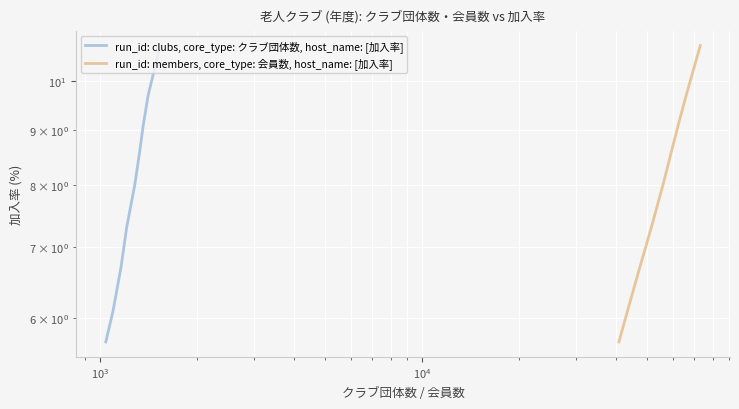

What is the maximum value for run_id: members, core_type: 会員数, host_name: [加入率]?

10.8